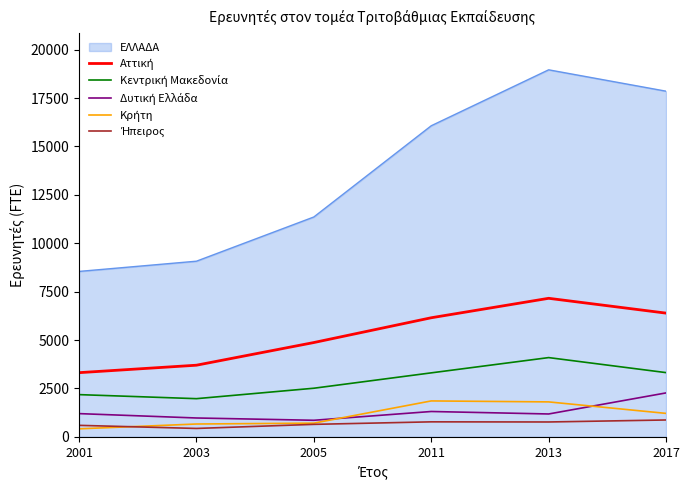

What is the lowest value of the ΕΛΛΑΔΑ series?

8544.0